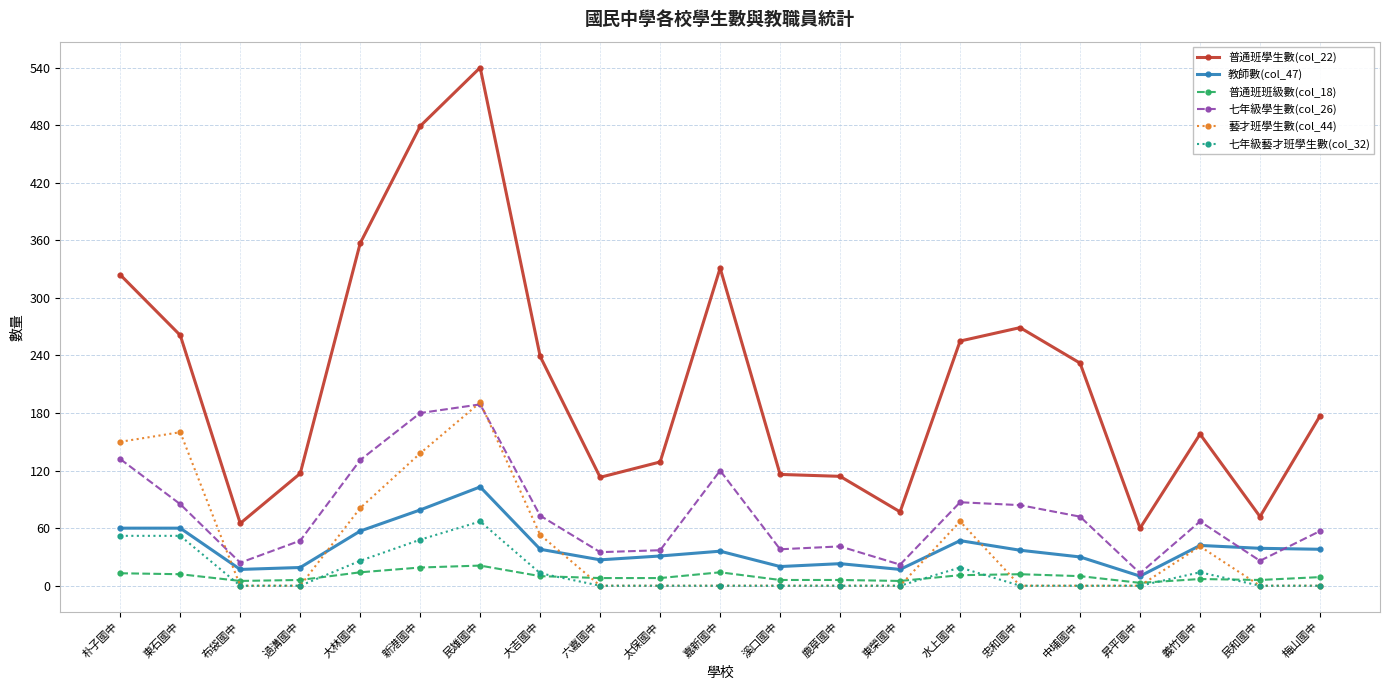

How many data points in 七年級藝才班學生數(col_32) are above 0?

8